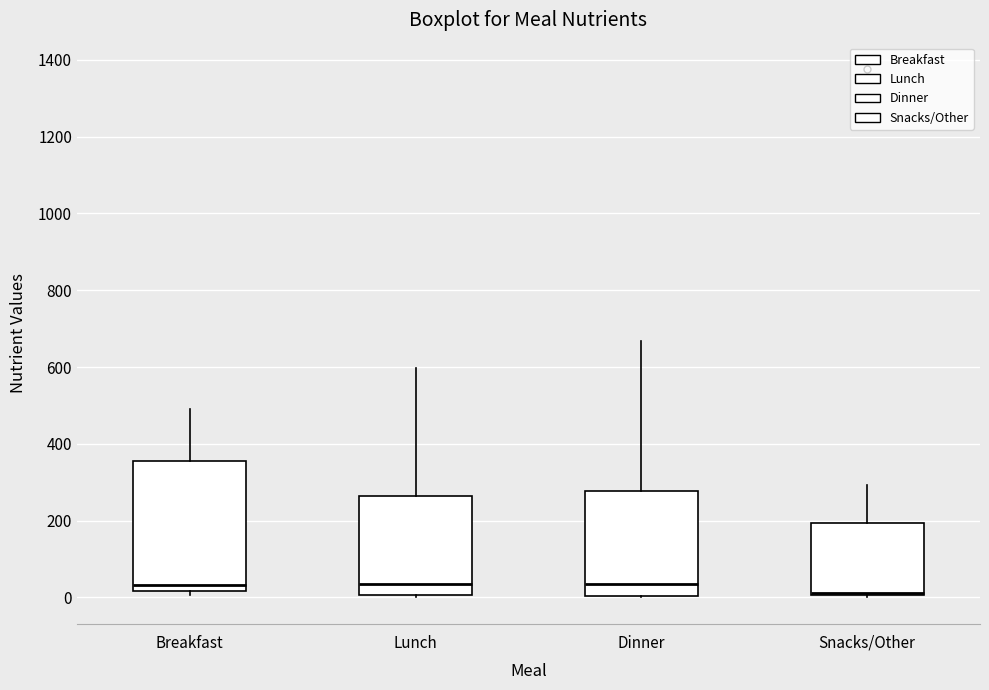

Where does the upper whisker of the box for Lunch end on the y-axis? The values are not printed on the chart, so give them approximately, as read against the axis.

600